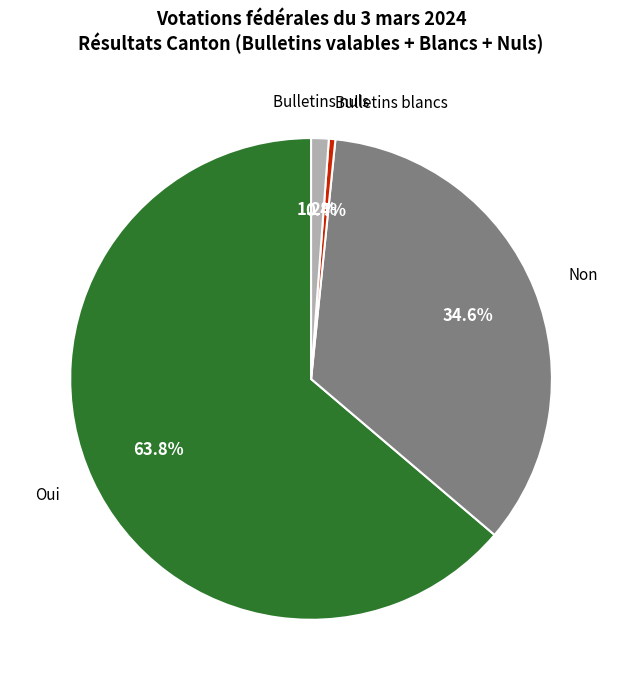

Which has a higher value, Oui or Bulletins blancs?

Oui